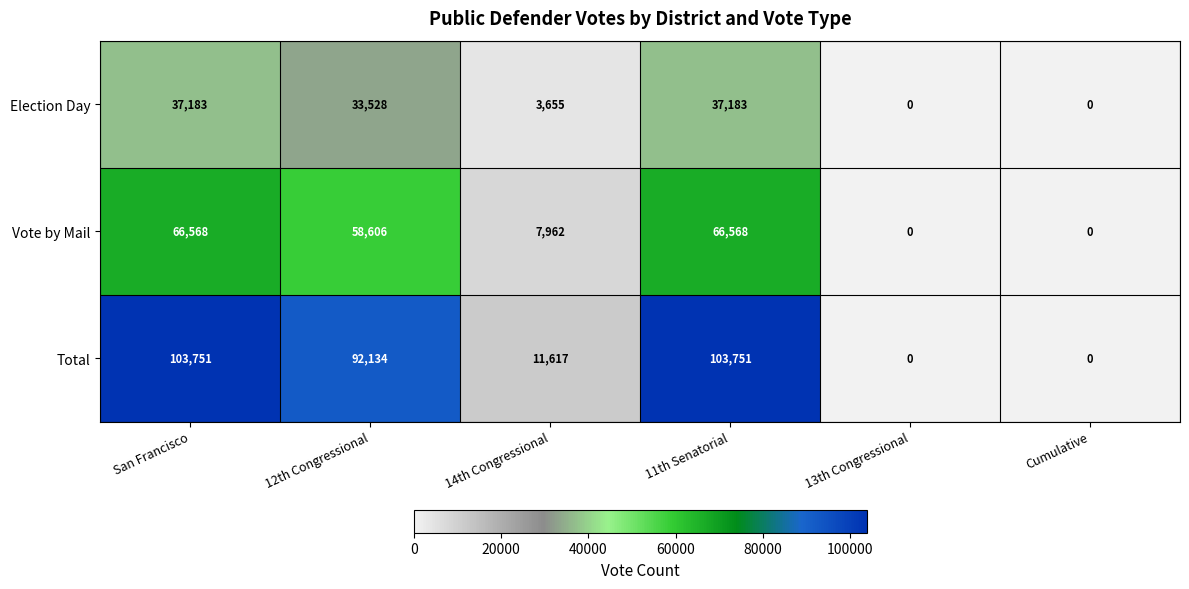

What is the difference between the Total values at 11th Senatorial and 13th Congressional?

103751